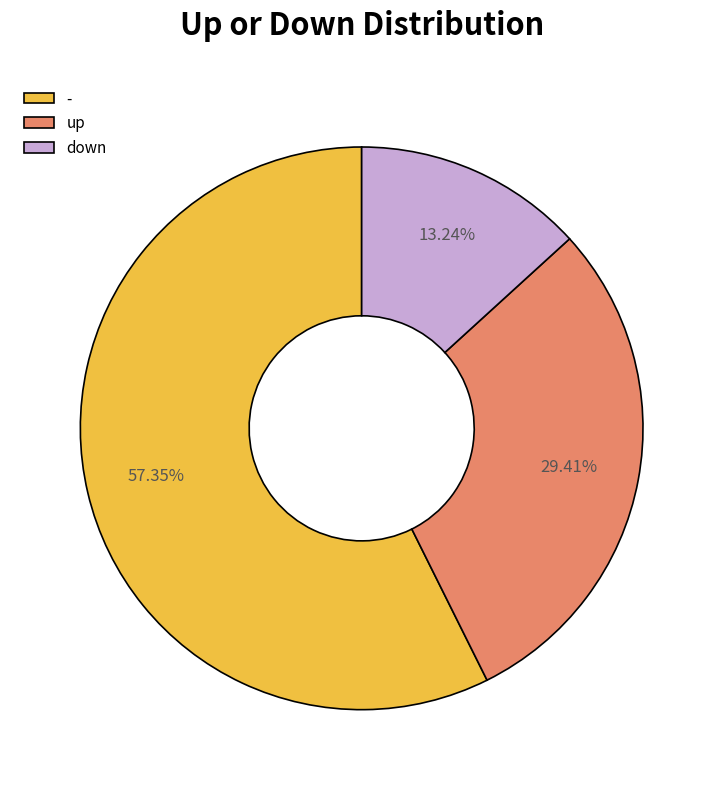

How many slices are in this pie chart?

3